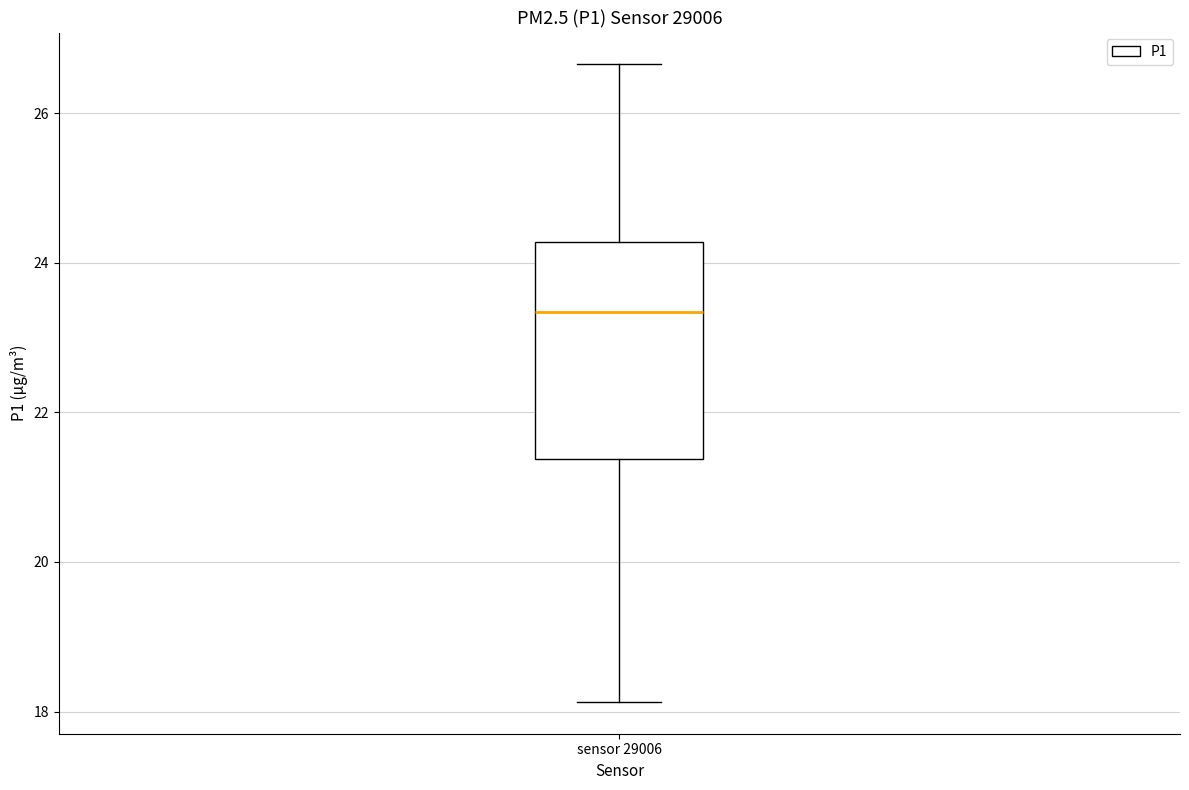

Read this box plot against the y-axis: the position of the median line, the range covered by the box, and the ends of both whiskers. The values are not printed on the chart, so give them approximately, as read against the axis.

median 23.4, box 21.4 to 24.2, whiskers 18.2 to 26.6